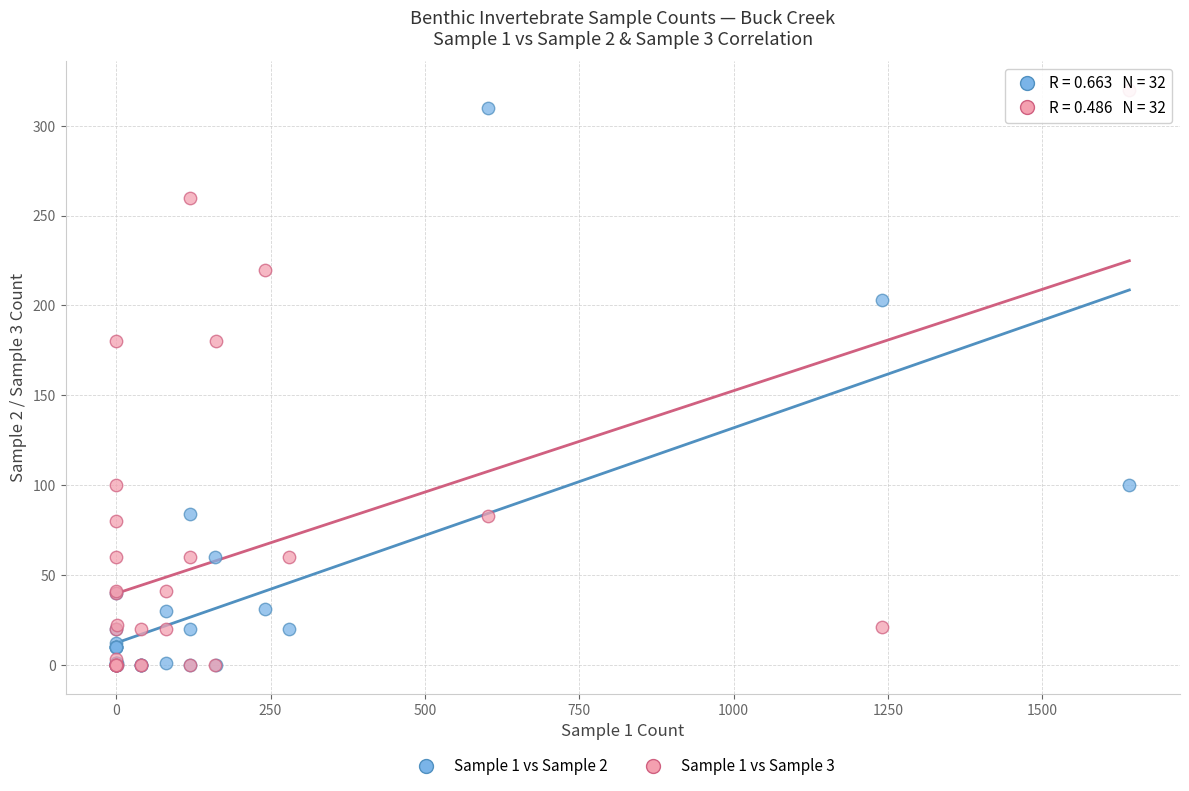

Which series has the widest spread of Y values?

Sample 1 vs Sample 3